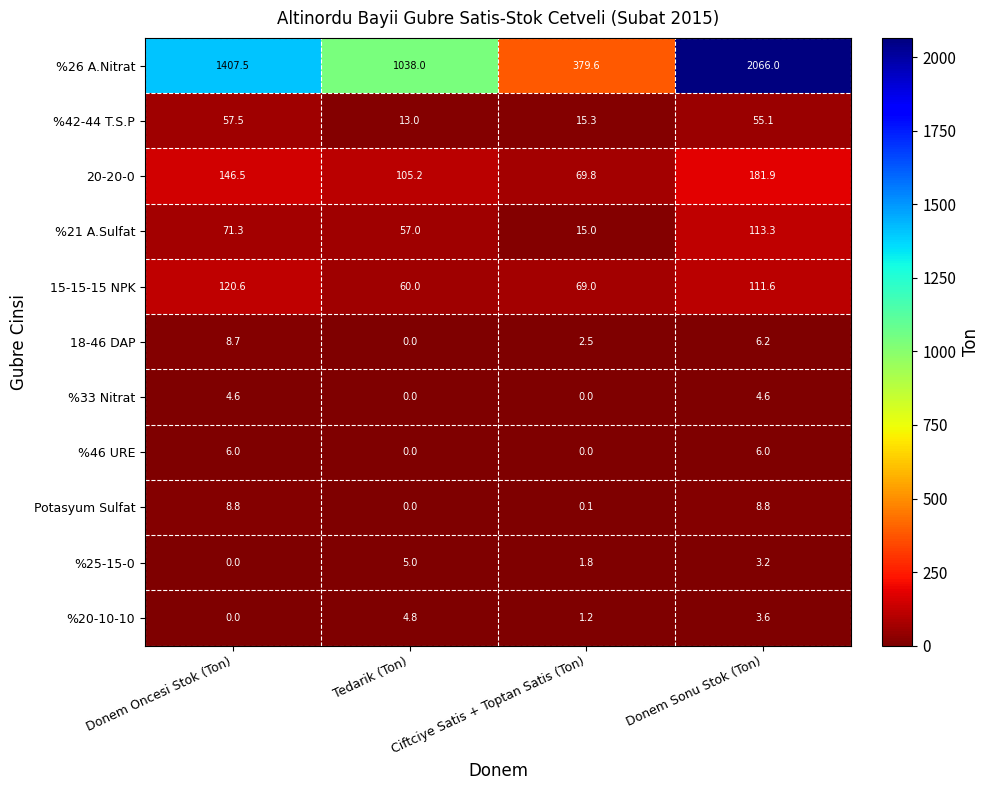

Read the %33 Nitrat value at Donem Sonu Stok (Ton).

4.6